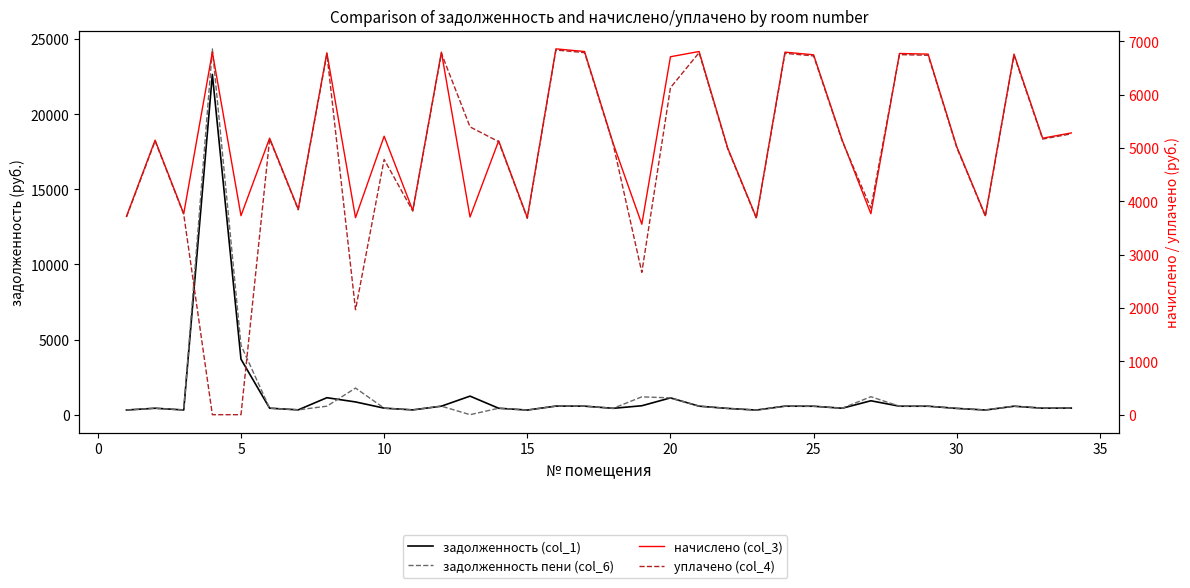

Rank the series by their maximum value, from highest to lowest.

задолженность пени (col_6), задолженность (col_1), начислено (col_3), уплачено (col_4)